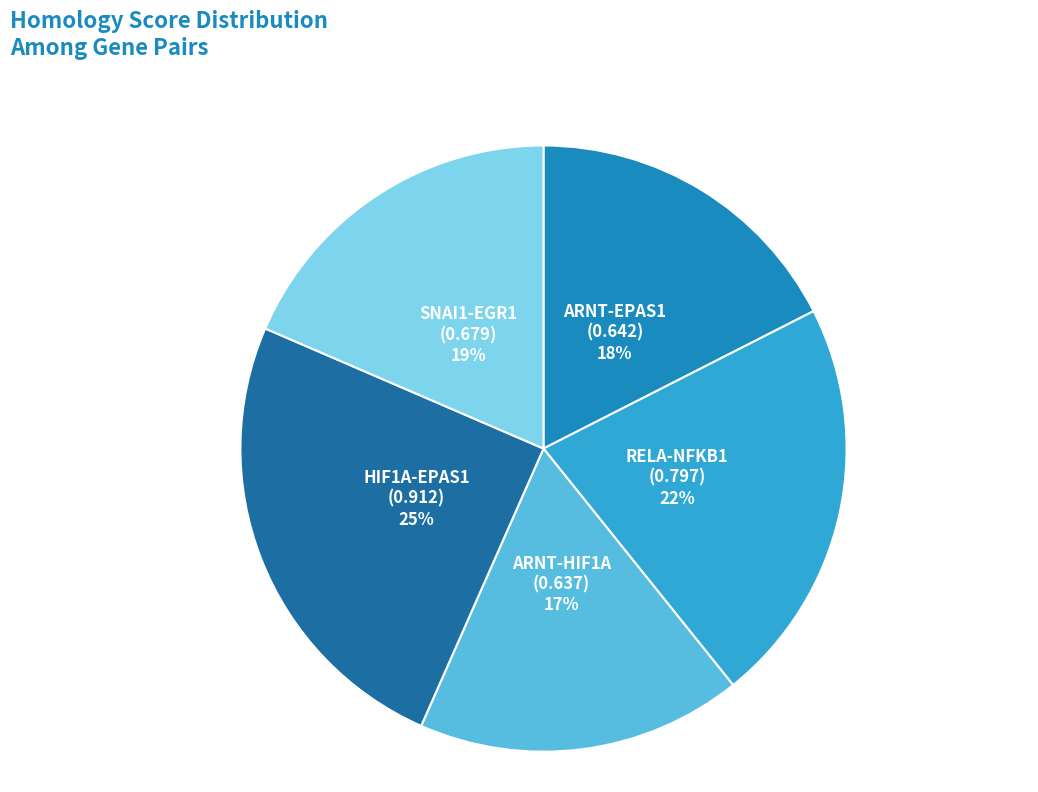

What is the largest slice in the pie chart?

homology=0.912 (HIF1A-EPAS1)